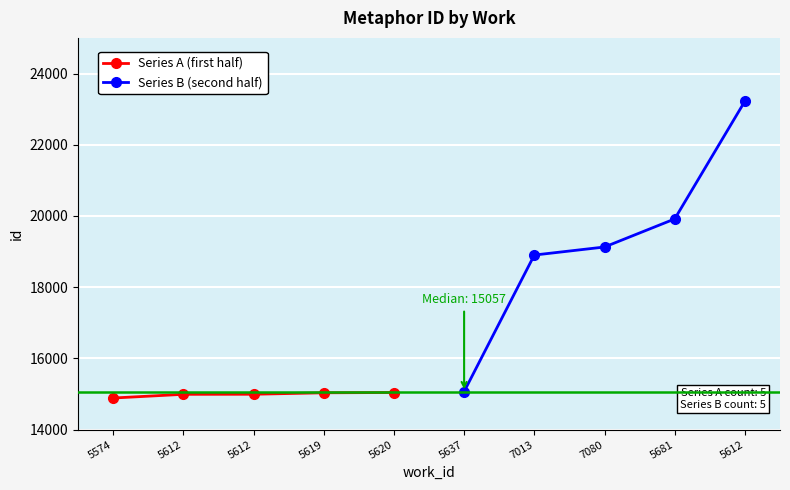

Rank the series by their maximum value, from highest to lowest.

Series B (second half), Series A (first half)